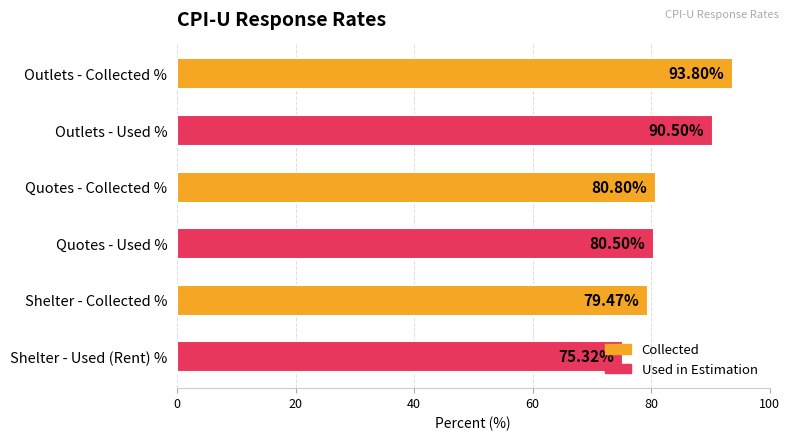

At which label is the value closest to 84?

Quotes - Collected %